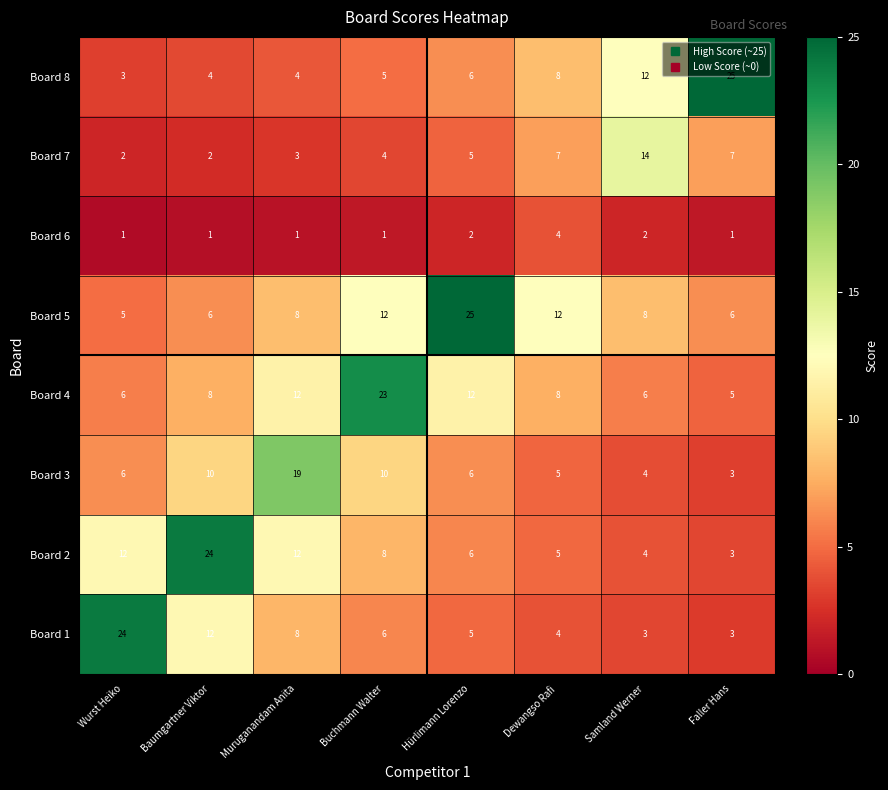

Which series has the largest range (max minus min)?

Board 8